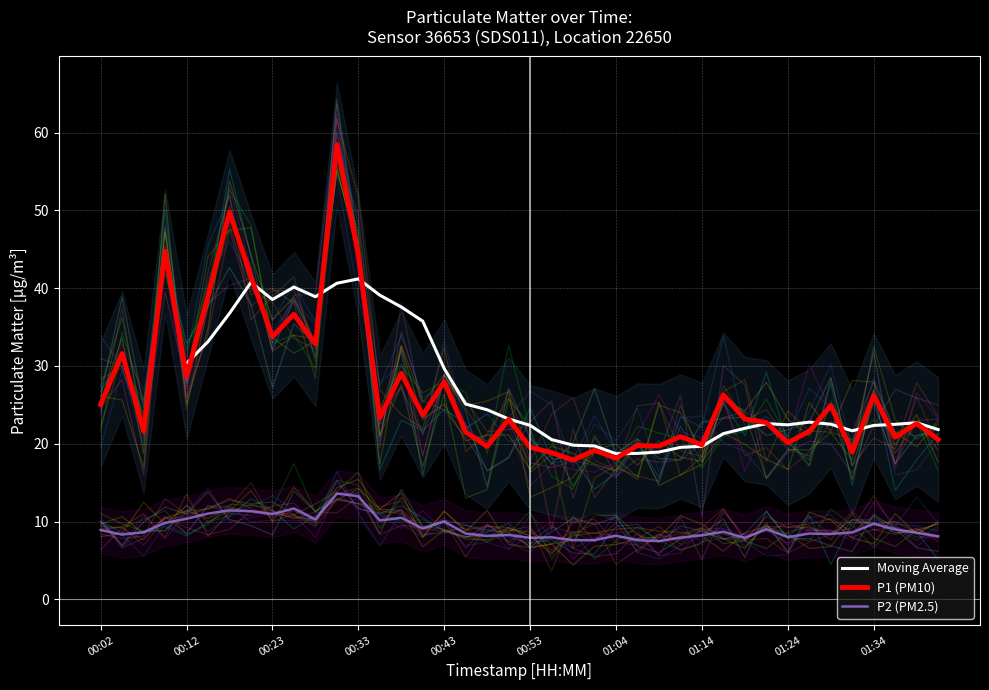

True or false: P2 and P1 cross at least once.

False